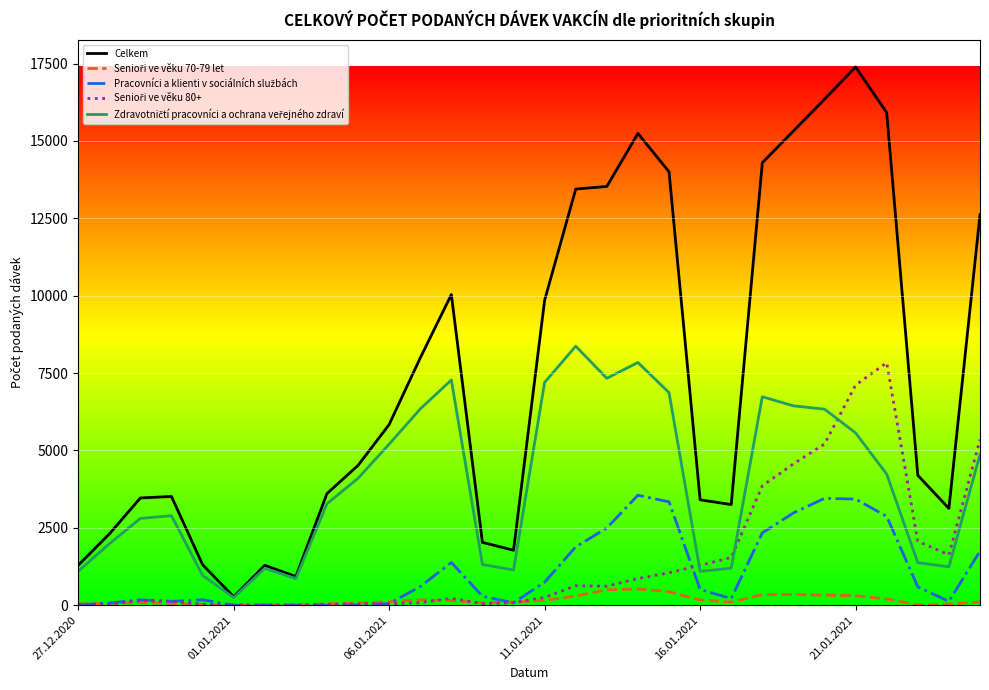

Which series has the largest total across all categories?

Celkem